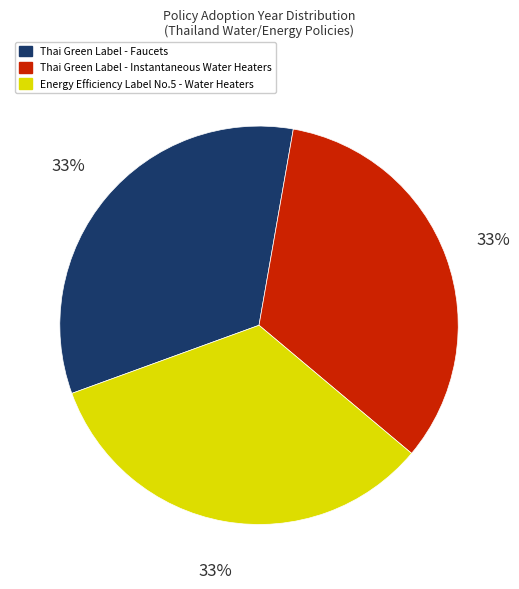

Is it true that Thai Green Label - Faucets is 33% of the pie?

True